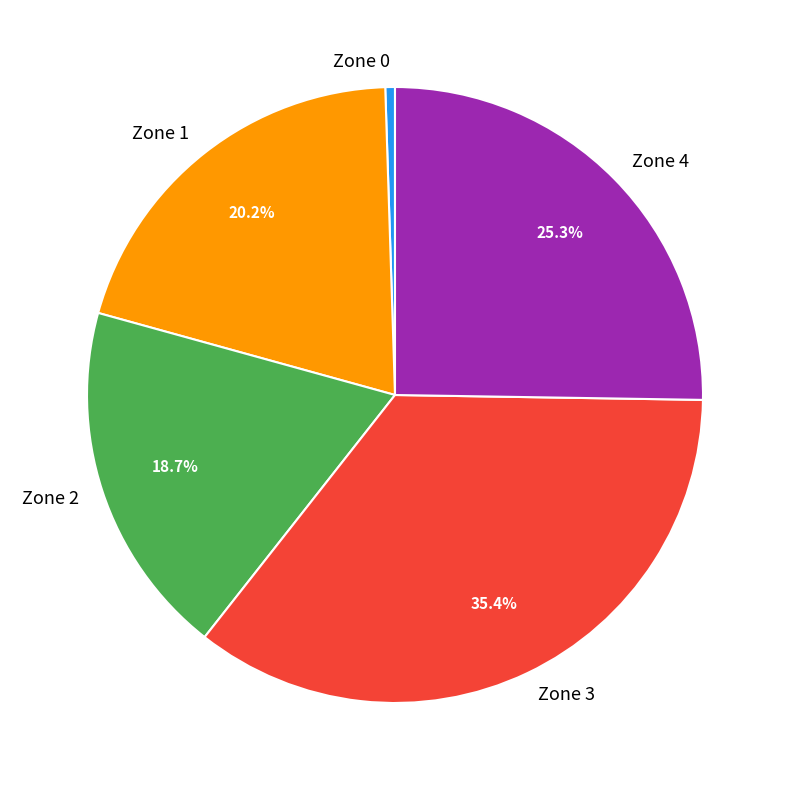

How many slices are in this pie chart?

5